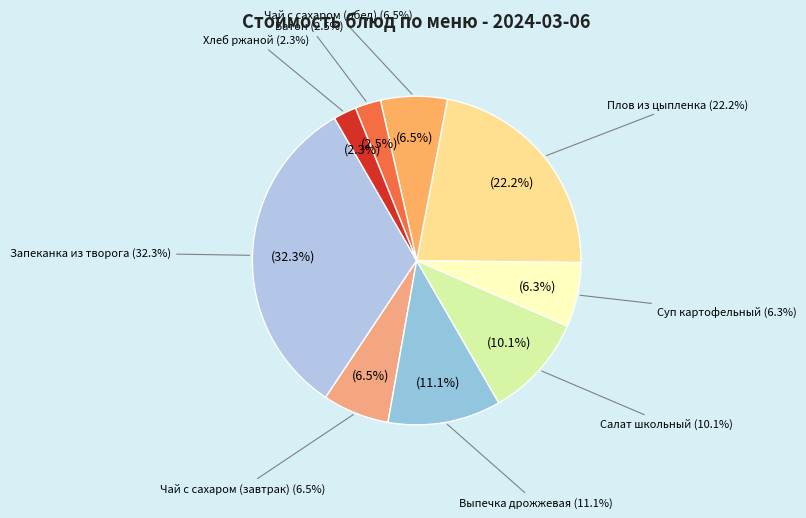

Rank the categories by value from highest to lowest.

Запеканка из творога, Плов из цыпленка, Выпечка дрожжевая, Салат школьный, Чай с сахаром (завтрак), Чай с сахаром (обед), Суп картофельный, Батон, Хлеб ржаной